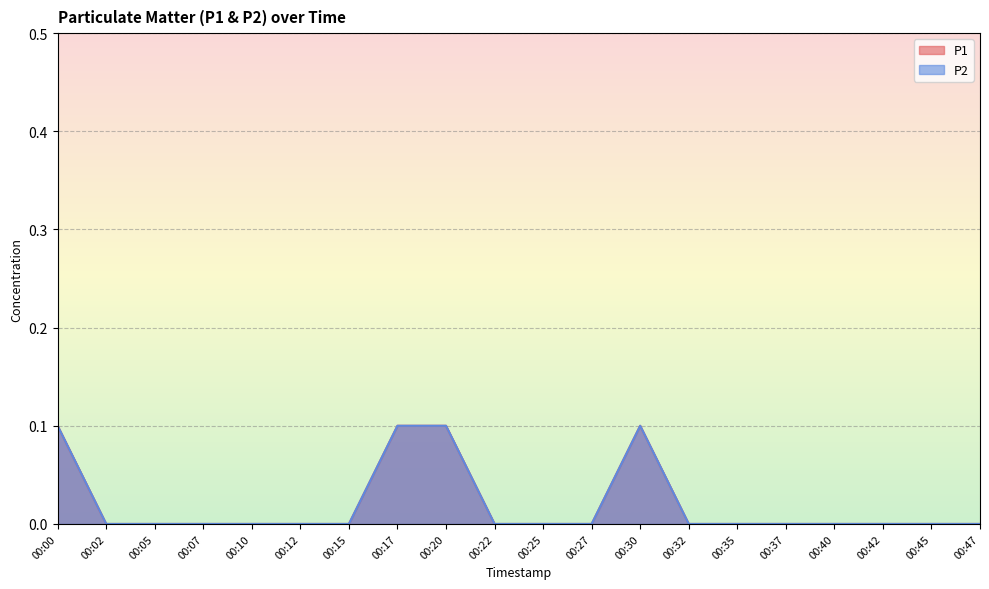

At which category does P1 reach its first local peak?

00:30